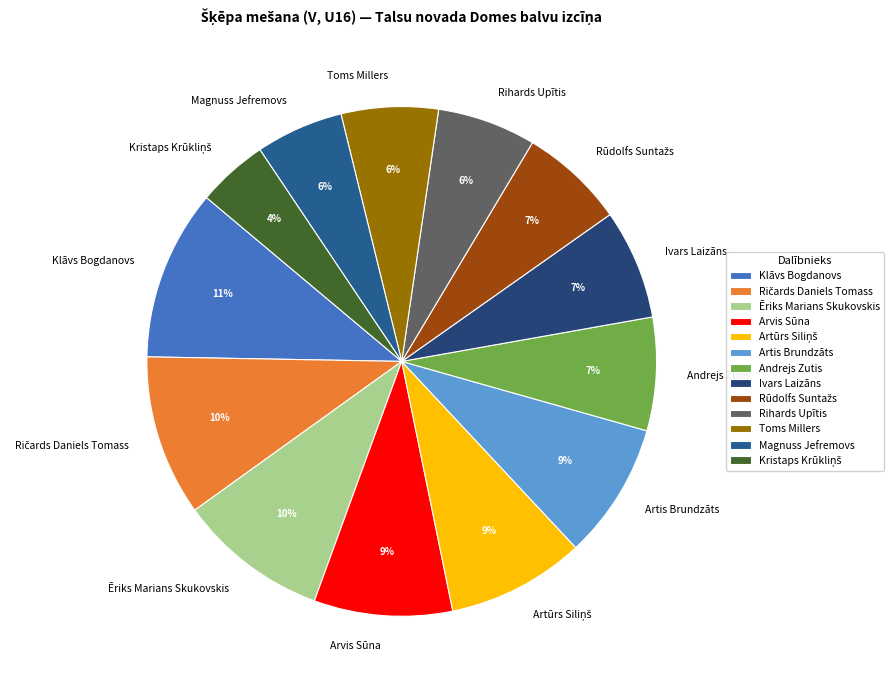

To the nearest percent, what is the average slice percentage?

8%